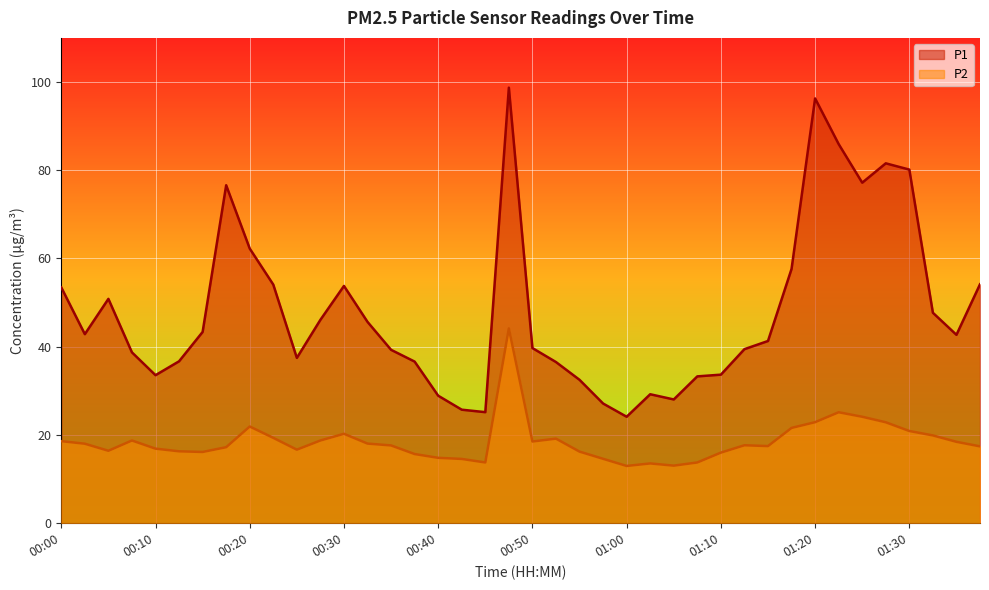

What is the difference between the maximum and minimum values in the P2 series?

31.2